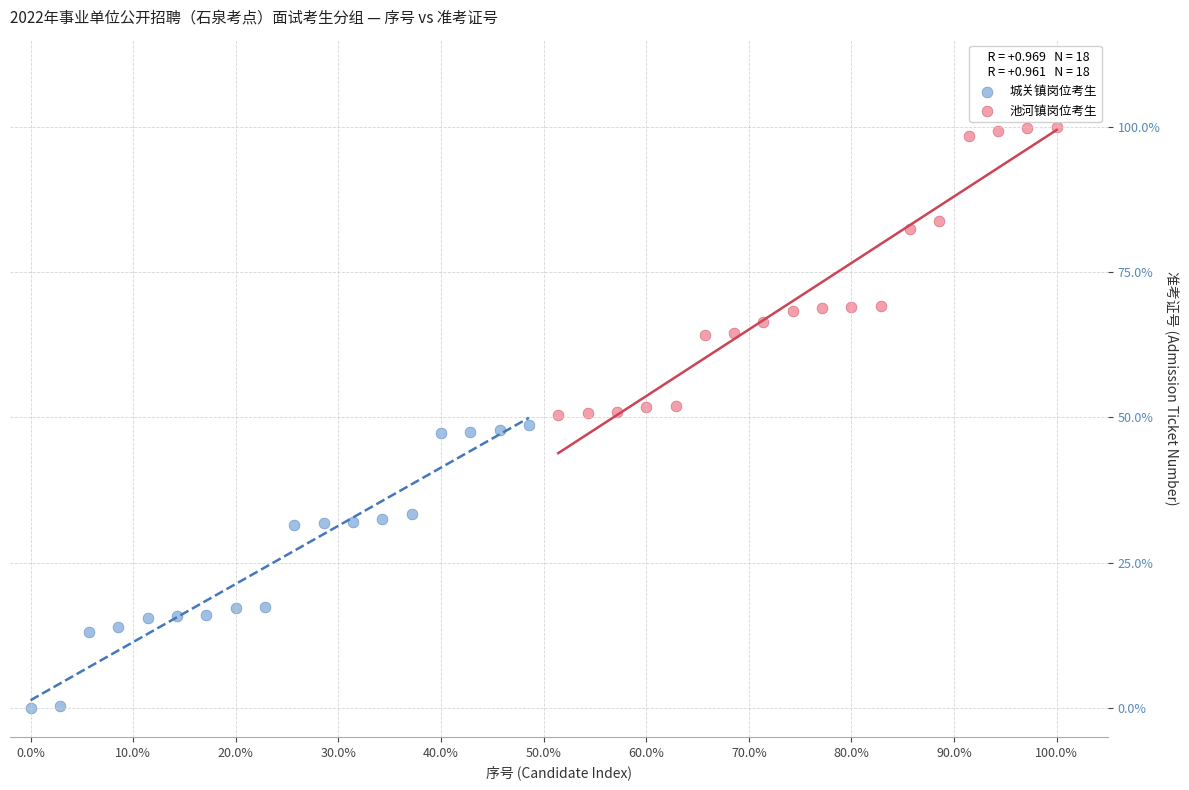

Which series has the widest spread of Y values?

池河镇岗位考生